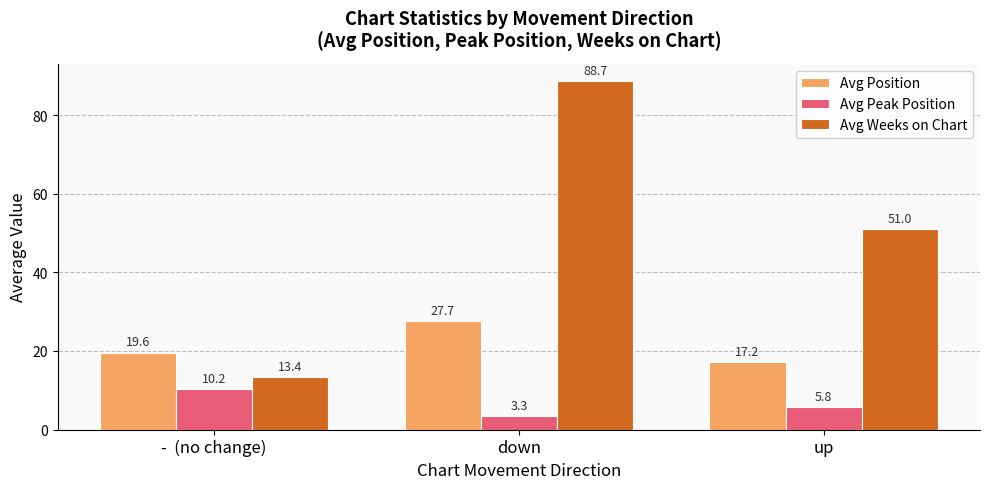

At which category is the sum across all series the highest?

down